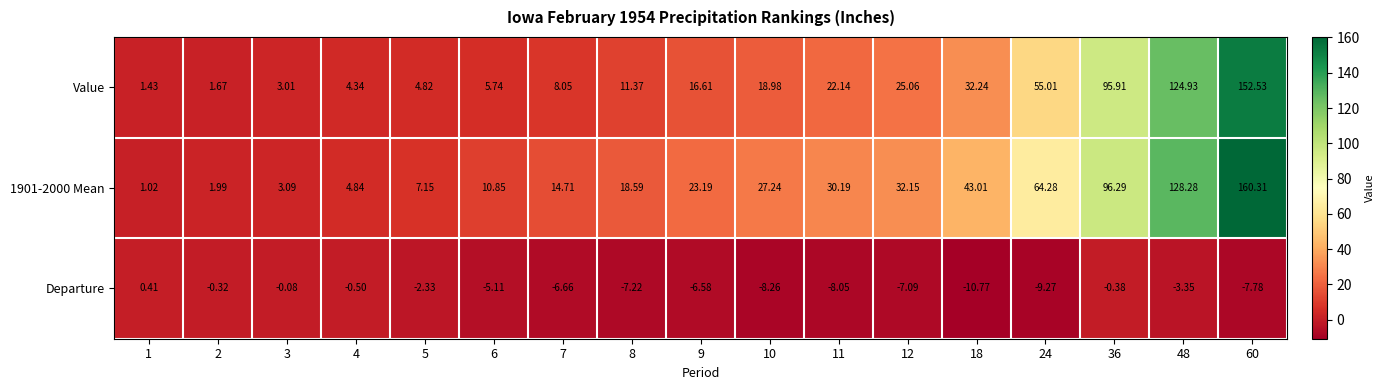

Rank the series by their maximum value, from lowest to highest.

Departure, Value, 1901-2000 Mean